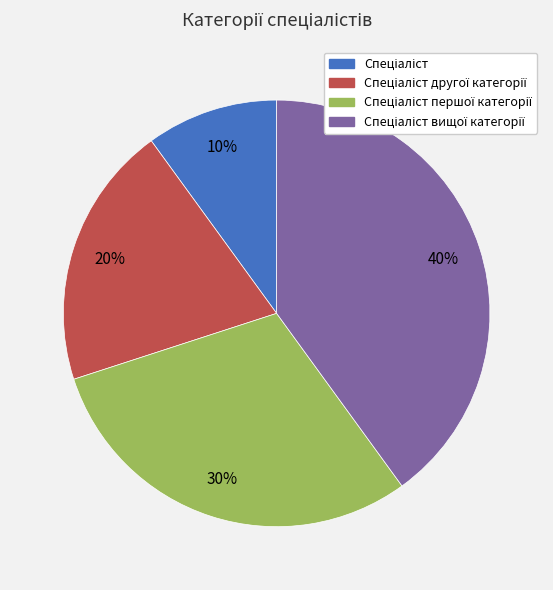

To the nearest percent, what is the difference between the largest and smallest slice percentages?

30%